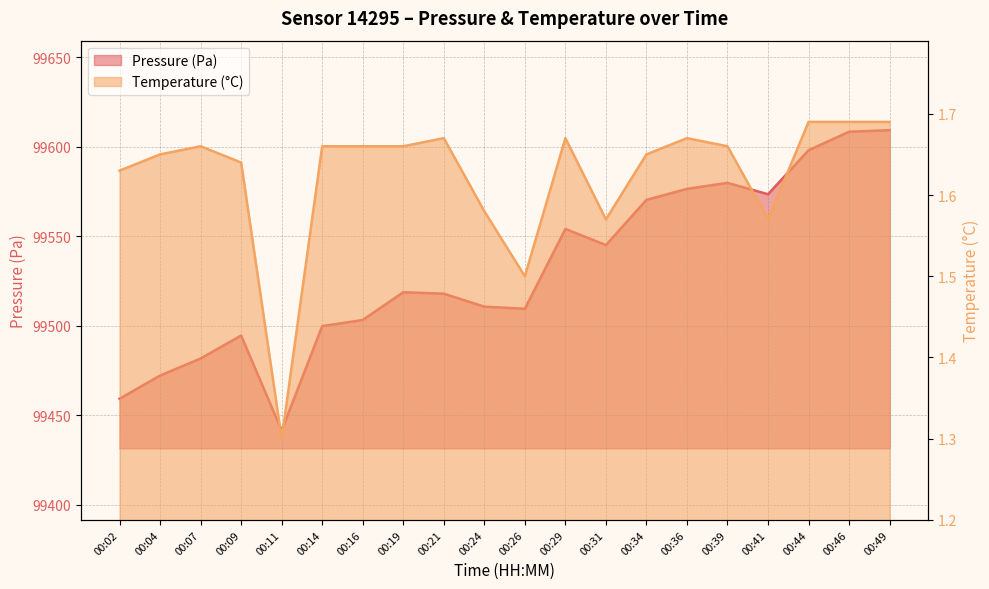

At 00:07, list the series in order from largest to smallest.

pressure_line, temperature_line